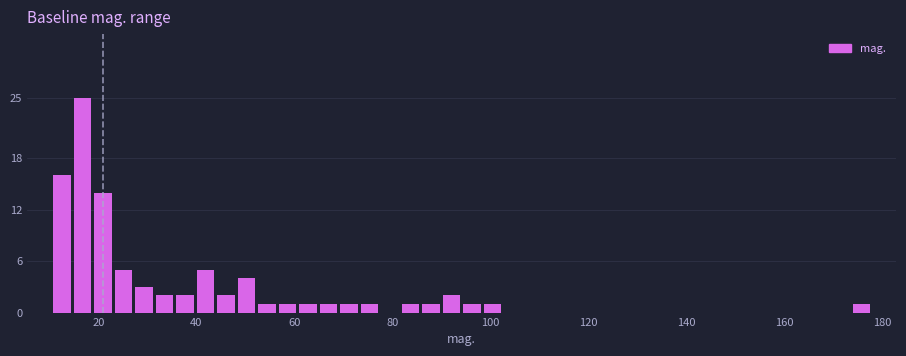

Around what value on the x-axis is the tallest bar? Give the approximate position of its centre, as read against the axis.

16